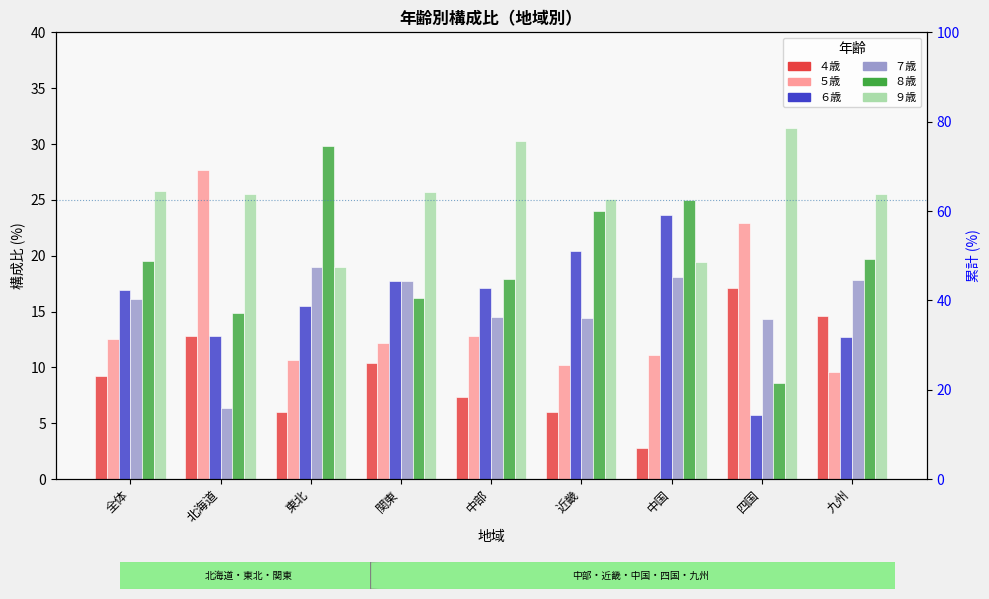

The ７歳 series shows 24.4 at 近畿. True or false?

False